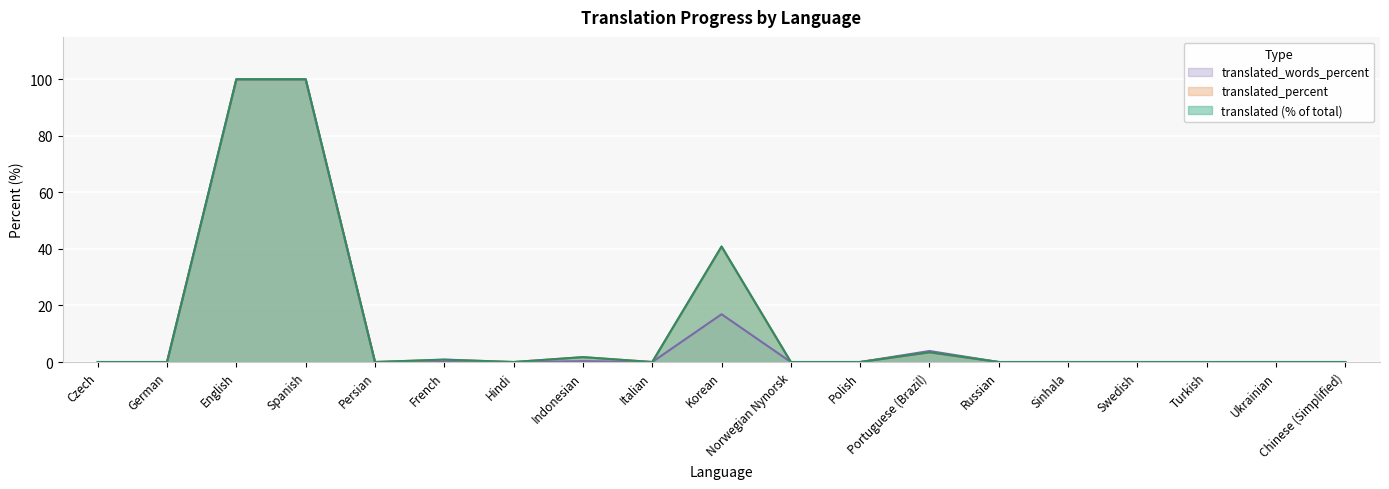

True or false: translated_words_percent has a value of 0.0 at Turkish.

True